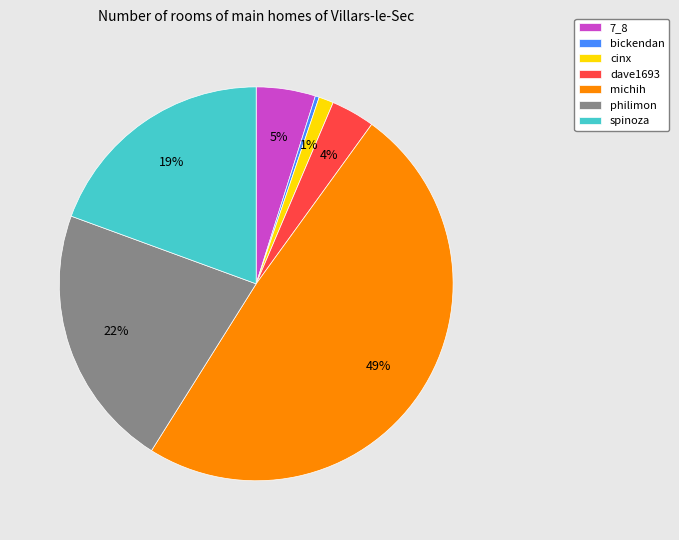

Which slice is the smallest?

bickendan